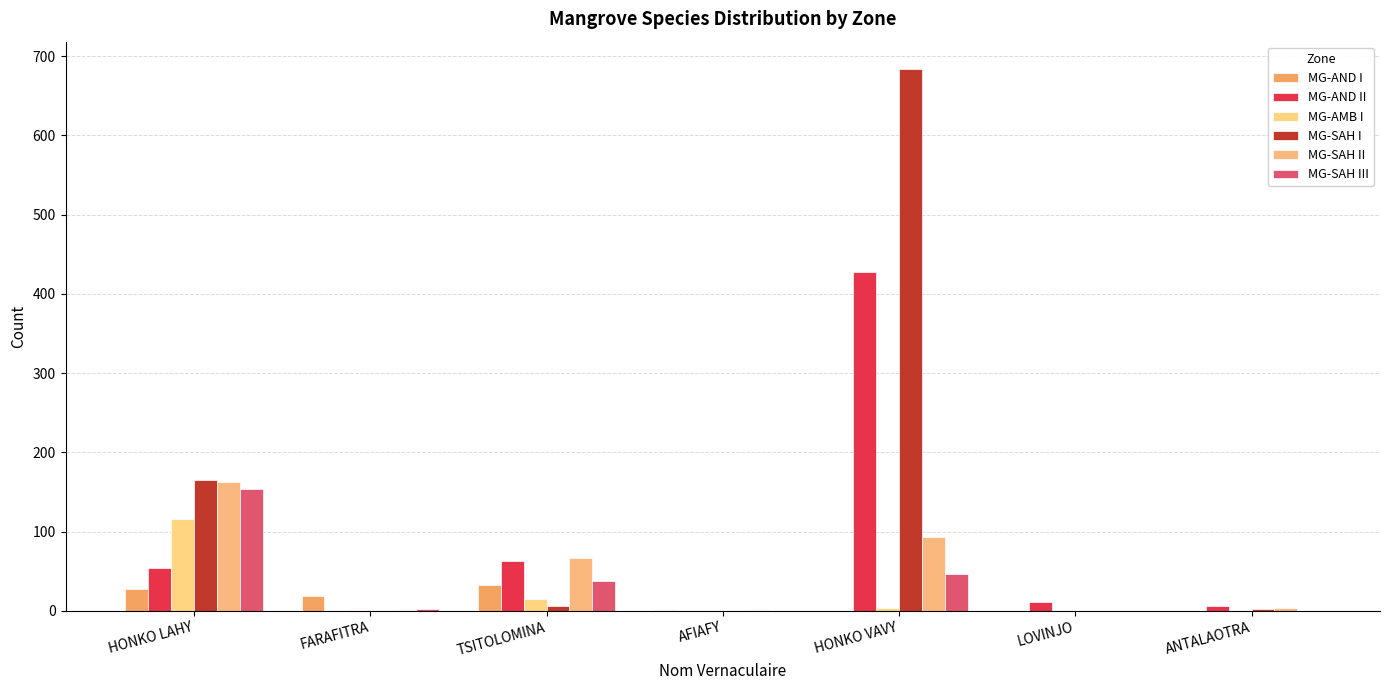

Where does the MG-SAH II series first go above 3?

HONKO LAHY